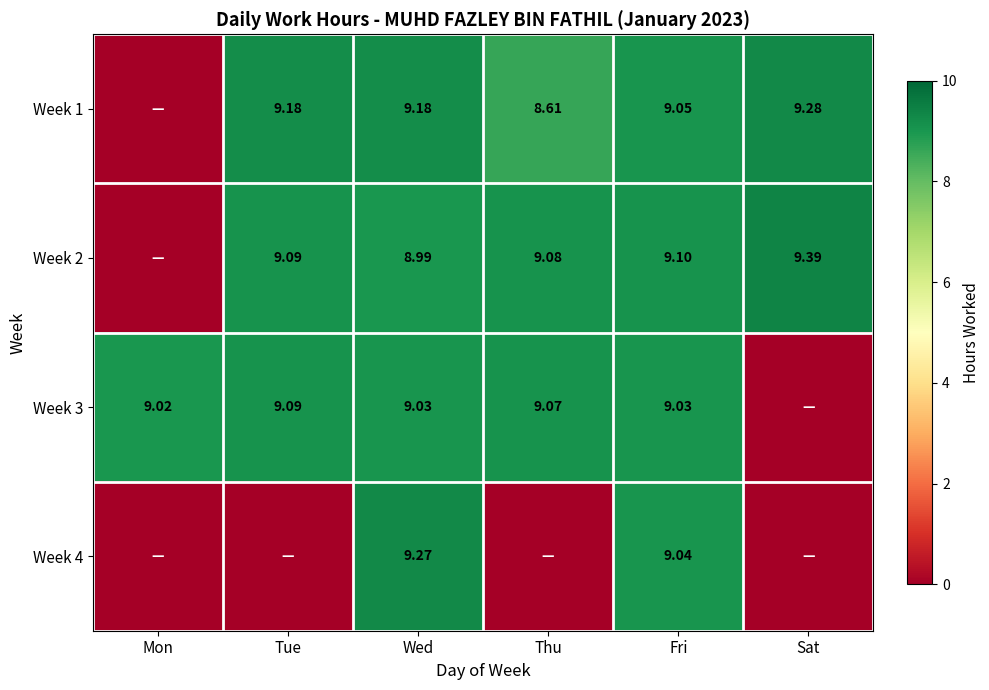

What is the greatest value displayed?

9.4